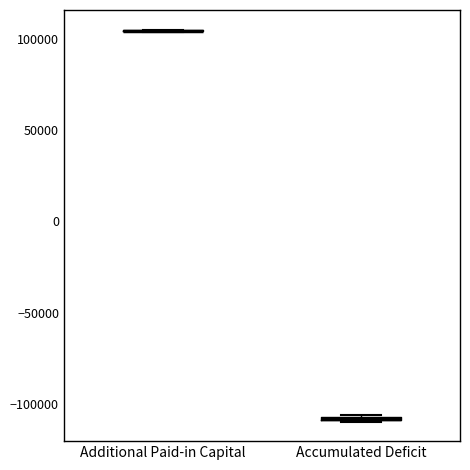

Where is the lower edge of the box for Accumulated Deficit on the y-axis? The values are not printed on the chart, so give them approximately, as read against the axis.

-110000